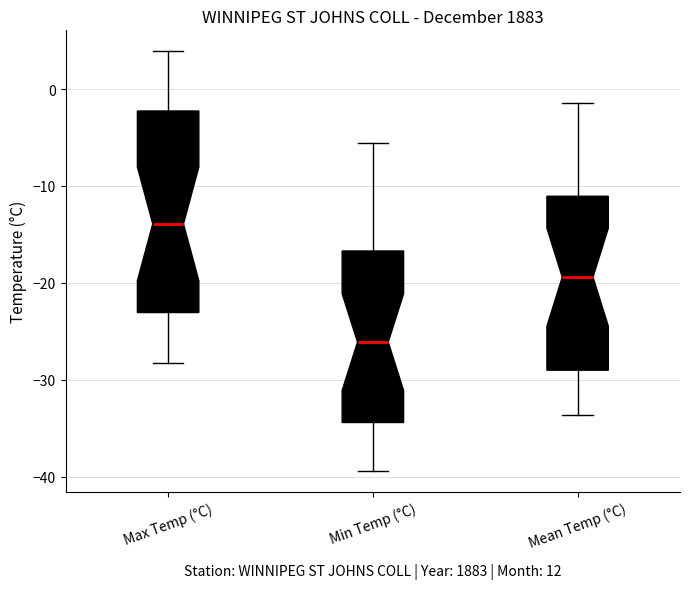

Reading left to right, read every box against the y-axis: the position of its median line, the range the box covers, and the ends of its whiskers. The values are not printed on the chart, so give them approximately, as read against the axis.

Max Temp (°C): median -14, box -23 to -2, whiskers -28 to 4
Min Temp (°C): median -26, box -34 to -17, whiskers -39 to -6
Mean Temp (°C): median -19, box -29 to -11, whiskers -34 to -1